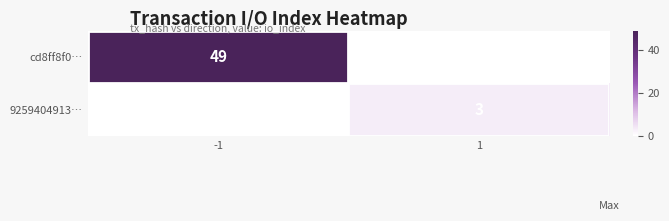

The cd8ff8f0… series shows 73 at -1. True or false?

False